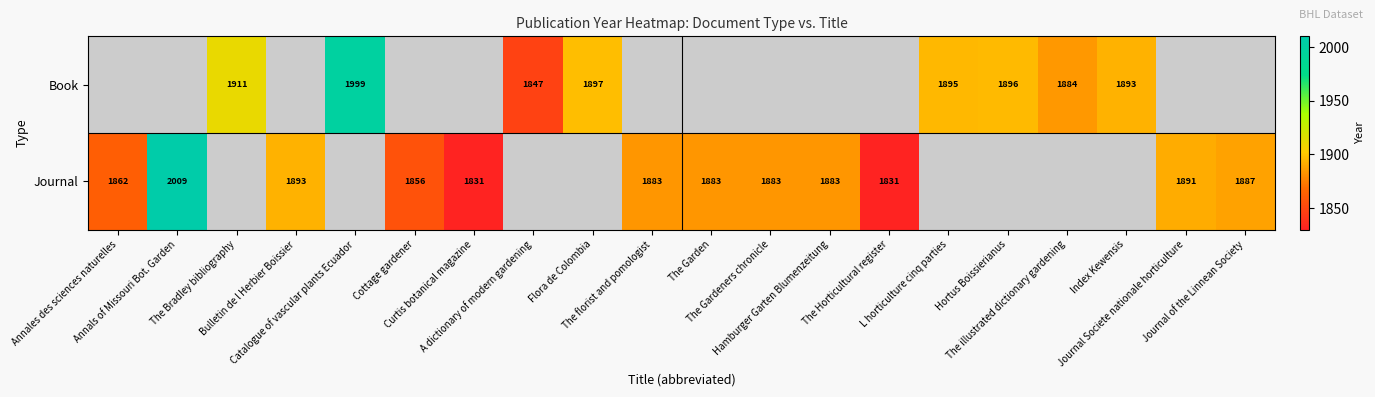

Count the Book values in the range 1999 to 2000.

1